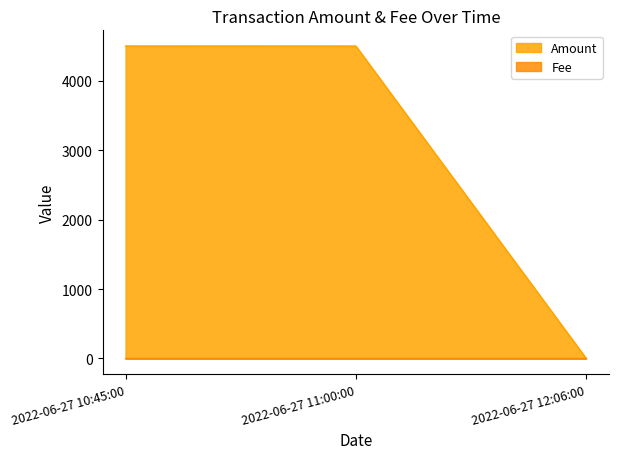

Is the value of Amount at 2022-06-27 11:00:00 greater than the value of Fee at 2022-06-27 12:06:00?

Yes